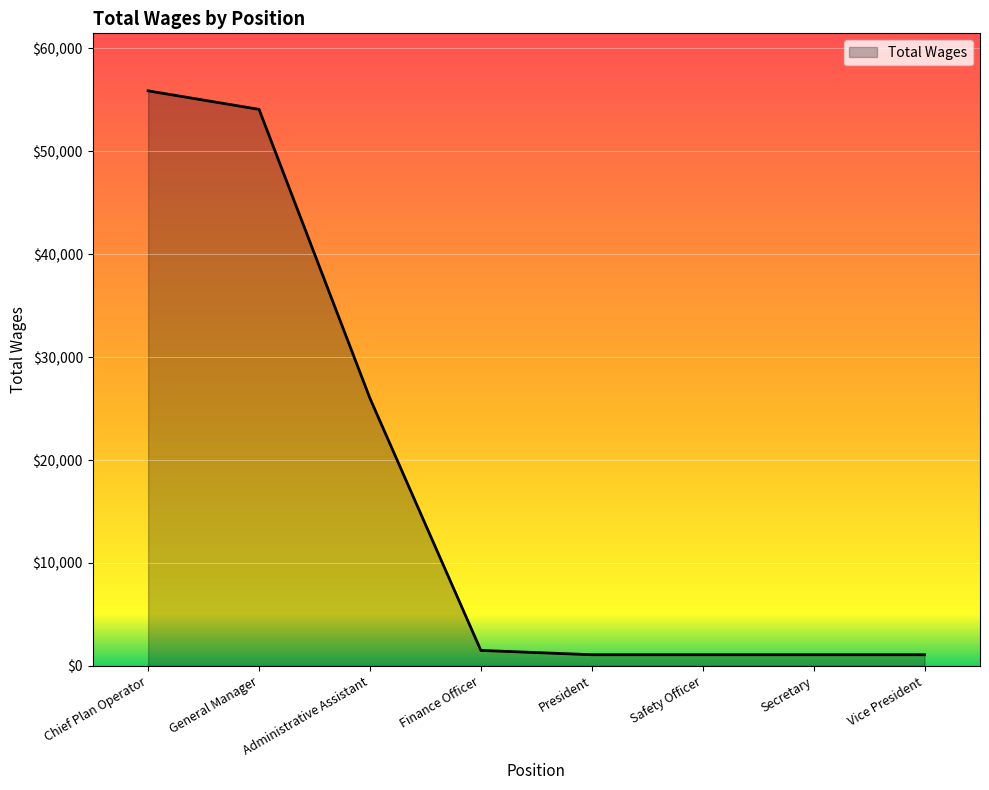

Does the chart display data point markers on the line(s)?

No